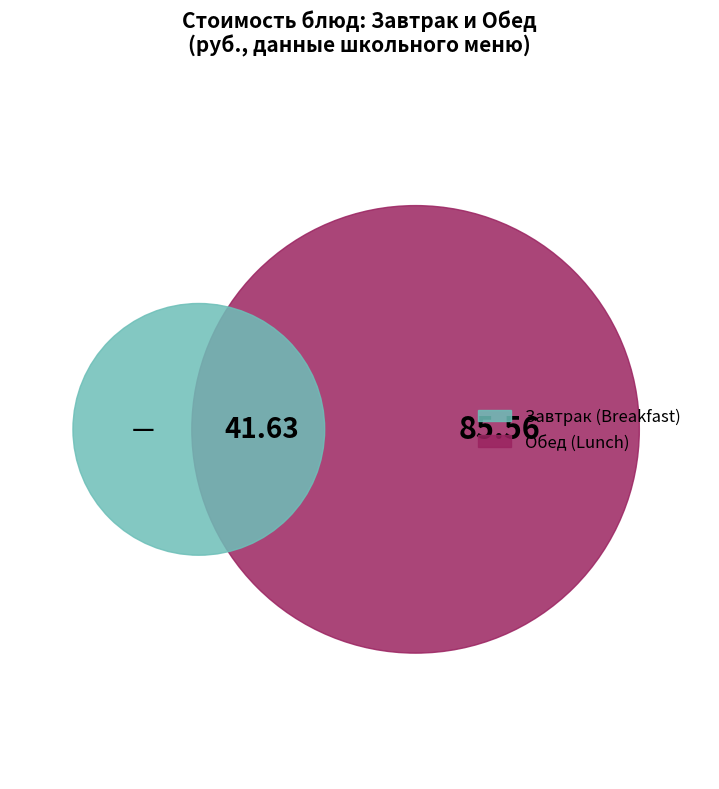

Is it true that Завтрак is 15% of the pie?

True